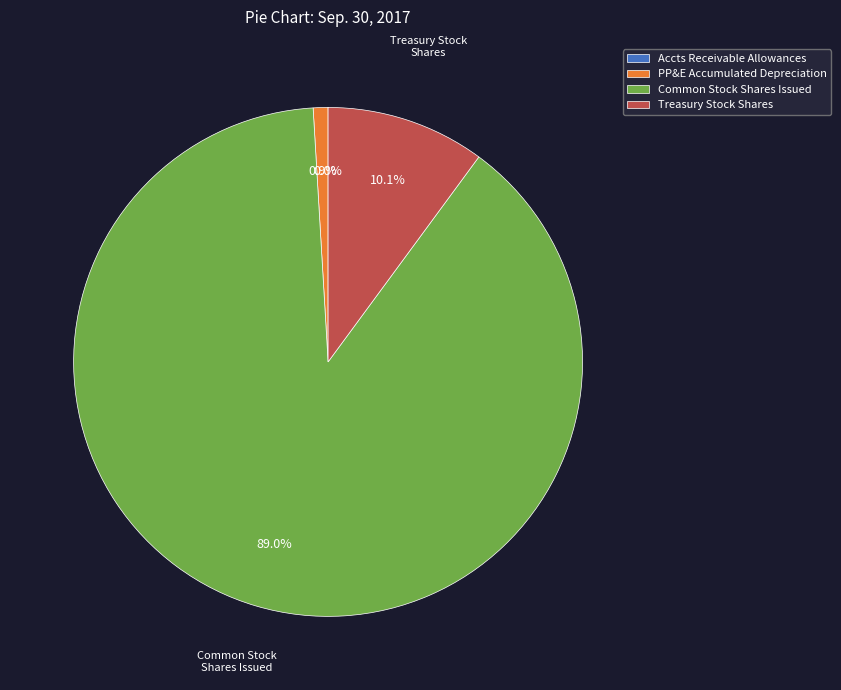

Between Treasury Stock Shares and Common Stock Shares Issued, which is larger?

Common Stock Shares Issued